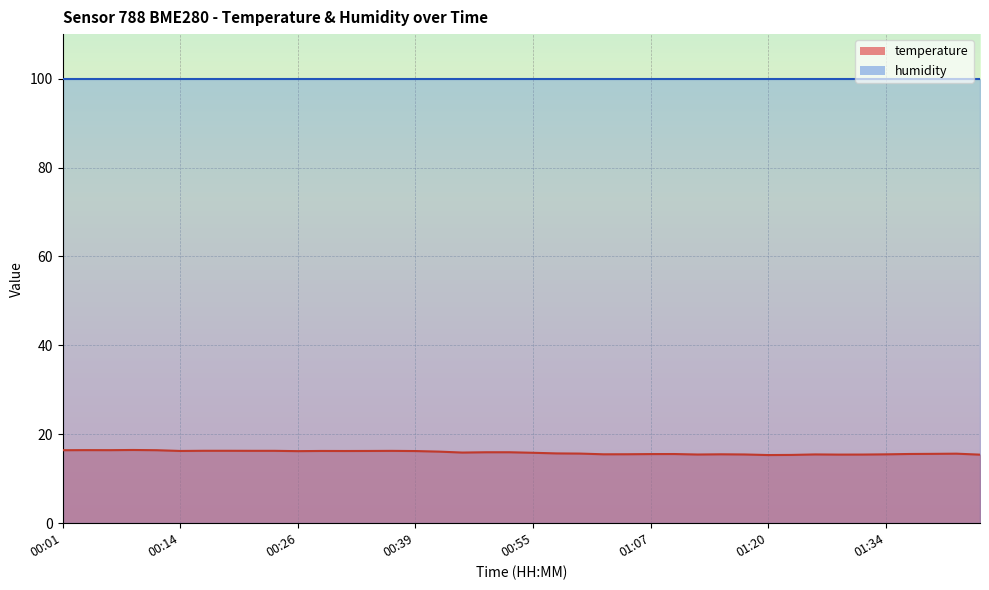

At which category does the data reach its first local peak?

00:04